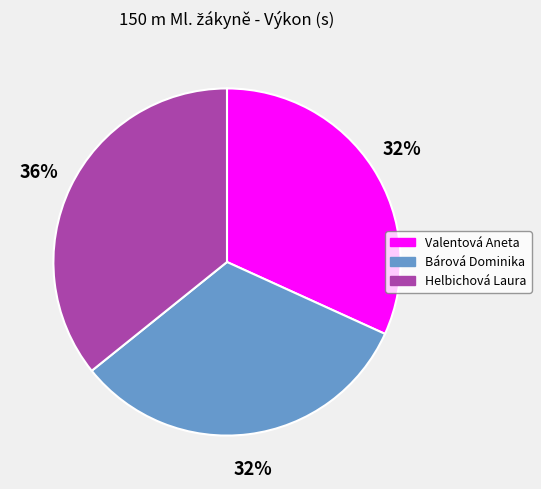

To the nearest percent, what is the combined percentage of Valentová Aneta and Helbichová Laura?

68%